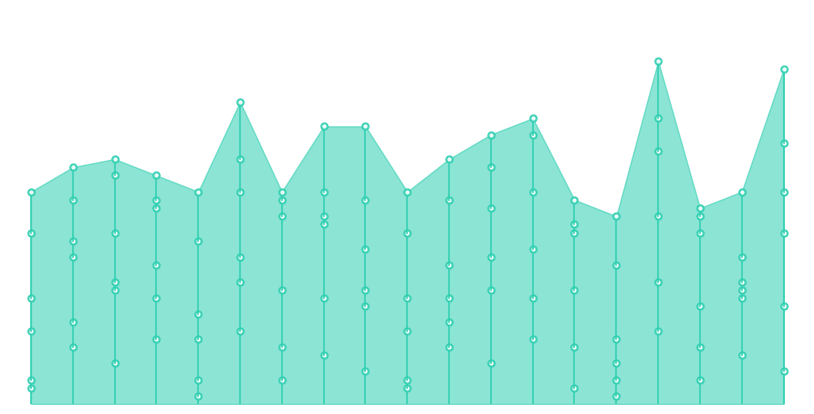

Reading right to left, extract all data points from this chart.

col_3: 18=4	17=6	16=3	15=9	14=1	13=2	12=8	11=5	10=7	9=2	8=4	7=6	6=3	5=9	4=1	3=8	2=5	1=7	0=2
col_9: 18=12	17=13	16=7	15=15	14=3	13=7	12=13	11=14	10=10	9=3	8=12	7=13	6=7	5=15	4=3	3=13	2=14	1=10	0=3
col_2: 18=21	17=14	16=12	15=23	14=5	13=14	12=19	11=18	10=13	9=9	8=14	7=22	6=14	5=18	4=8	3=17	2=15	1=18	0=9
col_7: 18=26	17=15	16=21	15=31	14=8	13=21	12=26	11=24	10=17	9=13	8=19	7=23	6=23	5=26	4=11	3=24	2=21	1=20	0=13
col_8: 18=32	17=18	16=23	15=35	14=17	13=22	12=33	11=29	10=25	9=21	8=25	7=26	6=25	5=30	4=20	3=25	2=28	1=25	0=21
col_6: 18=41	17=26	16=24	15=42	14=23	13=25	12=35	11=33	10=30	9=26	8=34	7=34	6=26	5=37	4=26	3=28	2=30	1=29	0=26